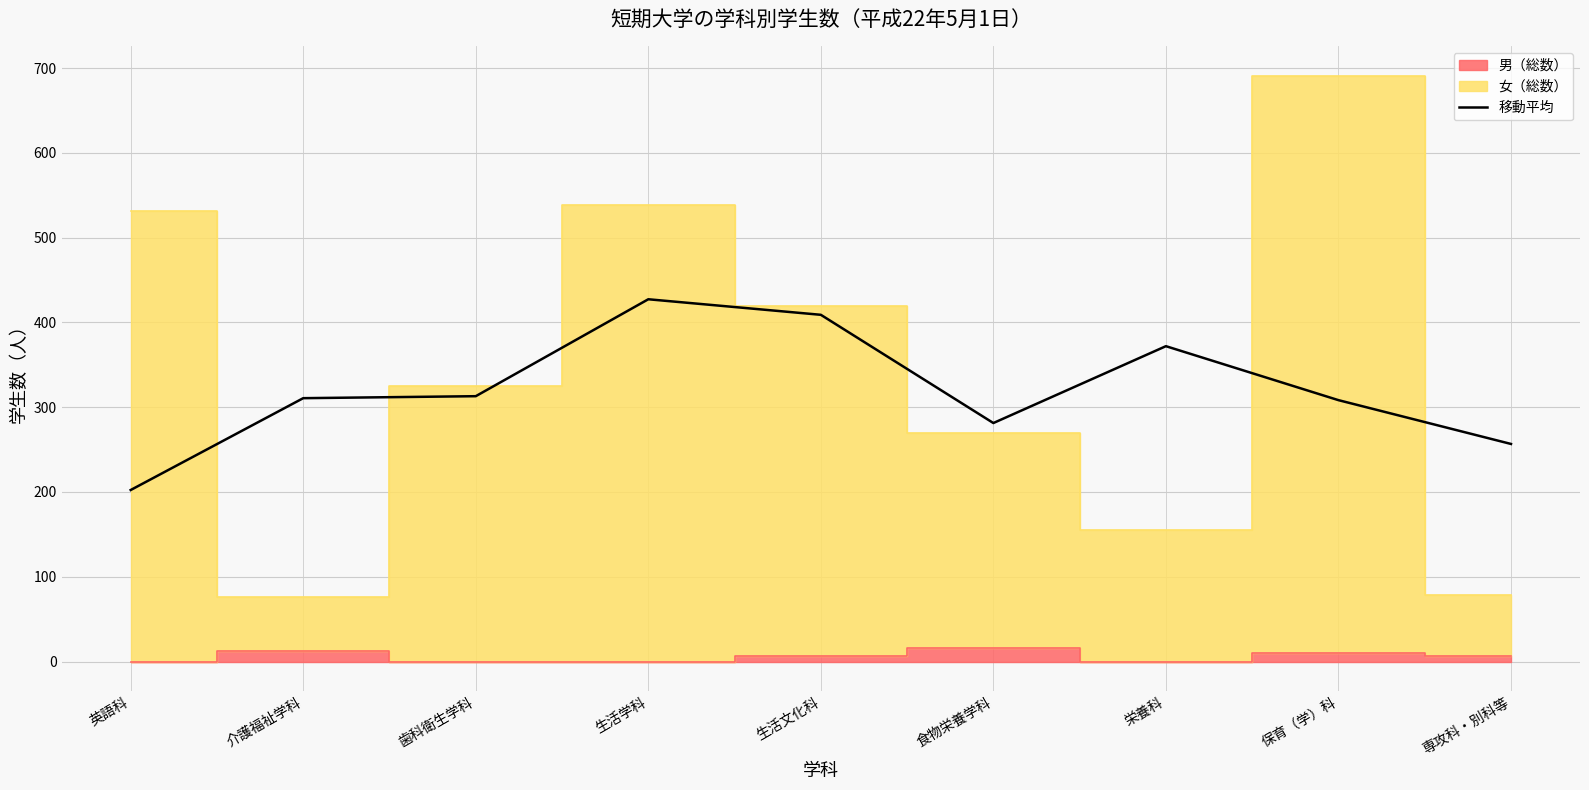

How many interior local peaks (higher than both neighbors) does the data have?

2